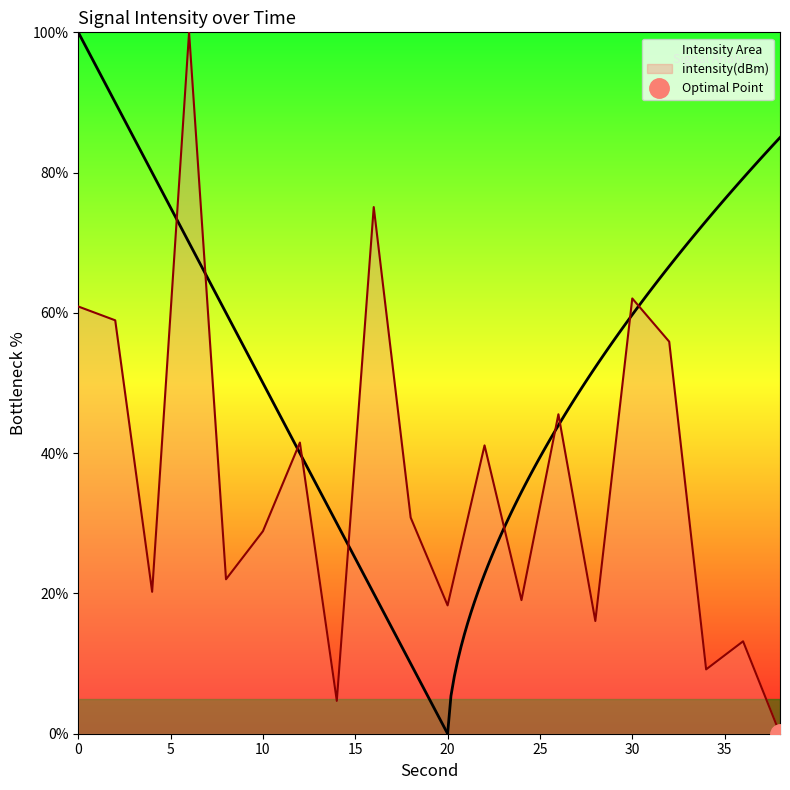

What is the difference between the maximum and minimum values?

100.0